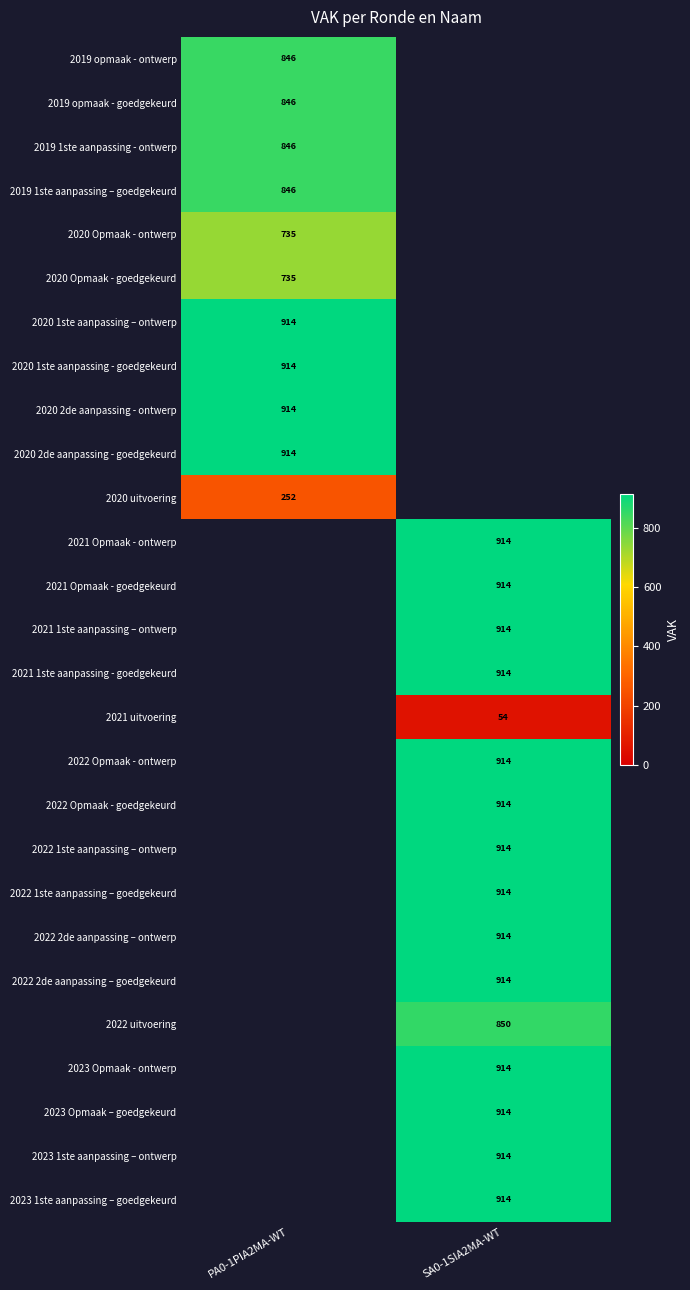

Is it true that 2019 opmaak - ontwerp equals 1200 at PA0-1PIA2MA-WT?

False